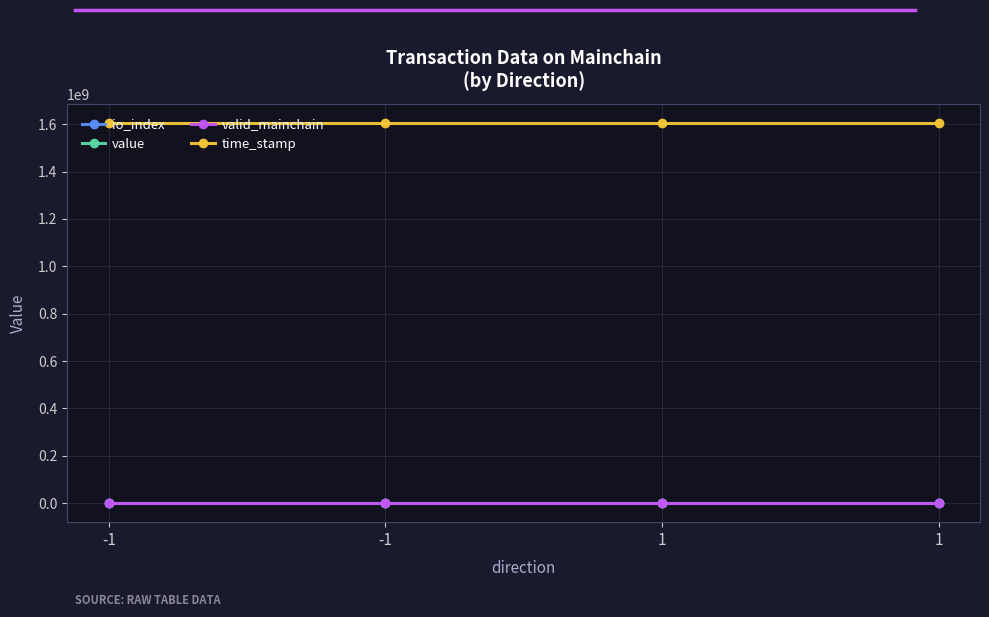

Reading left to right, what are all the values shown in this chart?

io_index: 0.0	1.0	0.0	1.0
value: 0.1	13.9	0.1	13.9
valid_mainchain: 1.0	1.0	1.0	1.0
time_stamp: 1606054387.0	1606054387.0	1606054054.0	1606054054.0